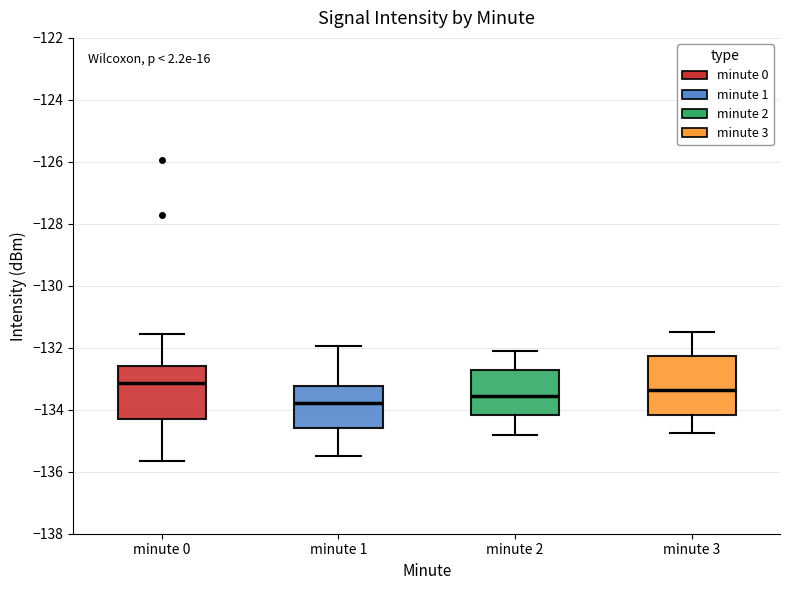

Reading left to right, read every box against the y-axis: the position of its median line, the range the box covers, and the ends of its whiskers. The values are not printed on the chart, so give them approximately, as read against the axis.

minute 0: median -133.2, box -134.2 to -132.6, whiskers -135.6 to -131.6
minute 1: median -133.8, box -134.6 to -133.2, whiskers -135.4 to -132.0
minute 2: median -133.6, box -134.2 to -132.8, whiskers -134.8 to -132.0
minute 3: median -133.4, box -134.2 to -132.2, whiskers -134.8 to -131.4